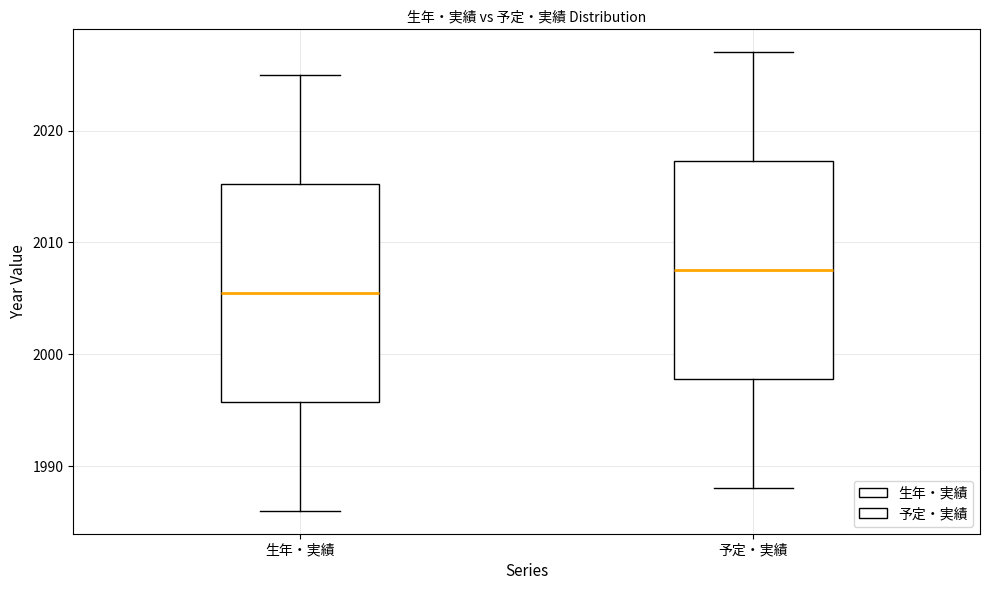

Reading left to right, transcribe this box plot: for each box, give where its median line is, the range the box spans, and where its two whiskers end, as read against the y-axis. The values are not printed on the chart, so give them approximately, as read against the axis.

生年・実績: median 2006, box 1996 to 2015, whiskers 1986 to 2025
予定・実績: median 2008, box 1998 to 2017, whiskers 1988 to 2027